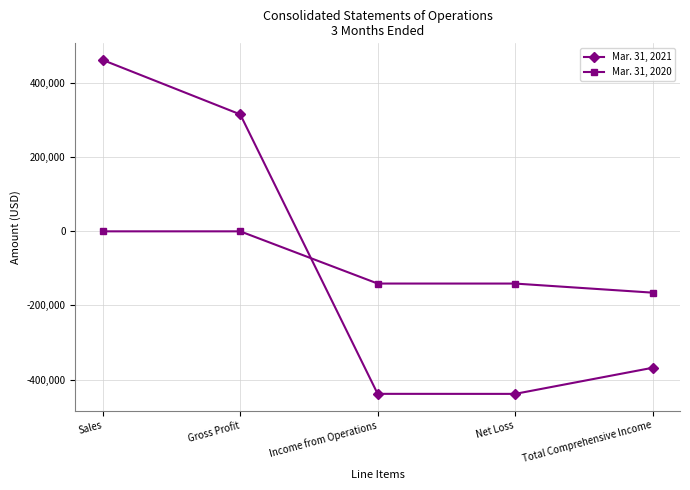

Which series has the largest range (max minus min)?

Mar. 31, 2021